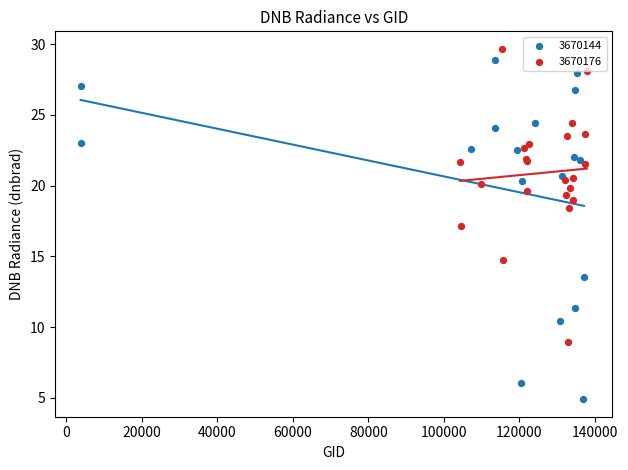

Which series has the largest Y range (max minus min)?

3670144